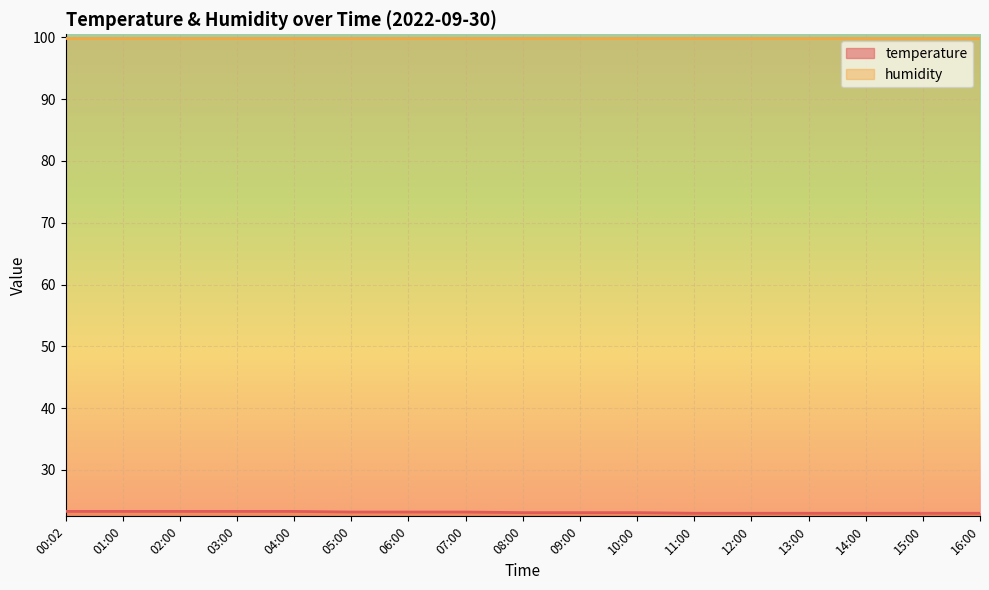

What is the approximate value at 11:00?

23.0